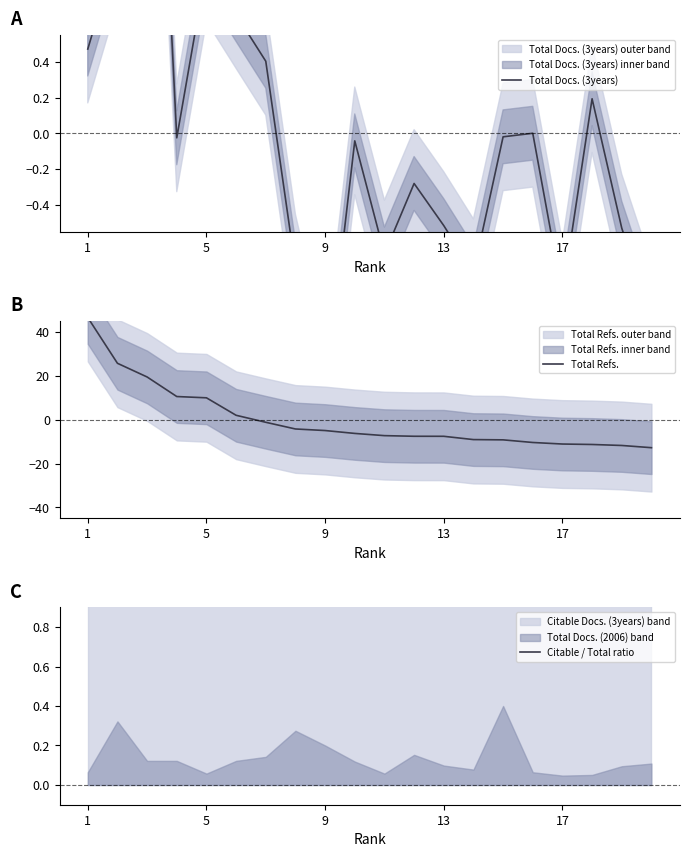

Reading left to right, transcribe all the data shown in this chart.

Total Docs. (3years): 0.5	1.0	3.3	-0.0	0.9	0.7	0.4	-0.8	-1.5	-0.0	-0.7	-0.3	-0.5	-0.8	-0.0	0.0	-0.9	0.2	-0.5	-1.0
Total Refs.: 46.6	25.7	19.5	10.6	10.0	2.0	-1.2	-4.2	-4.9	-6.2	-7.3	-7.5	-7.6	-9.1	-9.2	-10.4	-11.1	-11.3	-11.7	-12.7
Citable / Total ratio: 1.0	1.0	1.0	1.0	1.0	1.0	1.0	1.0	1.0	1.0	1.0	1.0	1.0	1.0	1.0	1.0	1.0	1.0	1.0	1.0